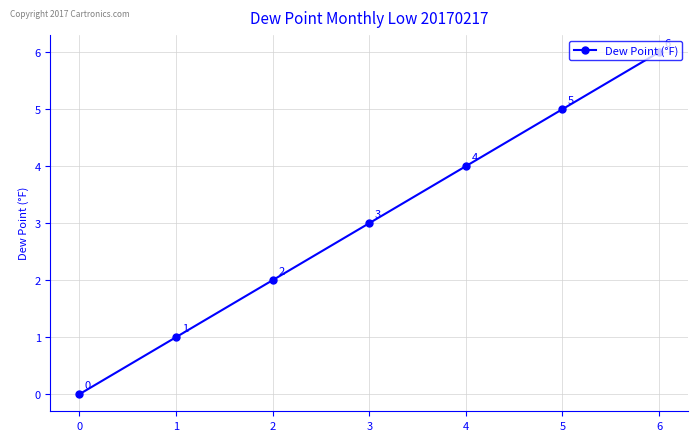

What is the sum of all values?

21